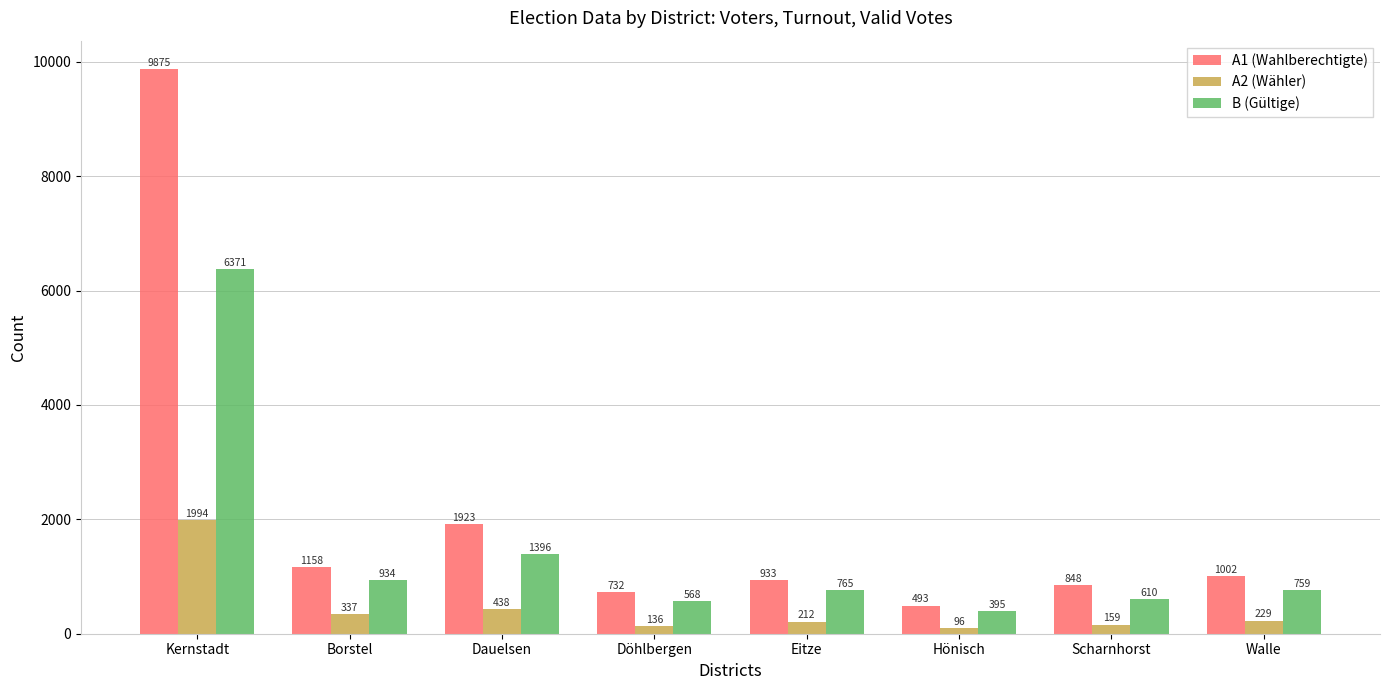

What is the label of the 1st bar from the left?

Kernstadt